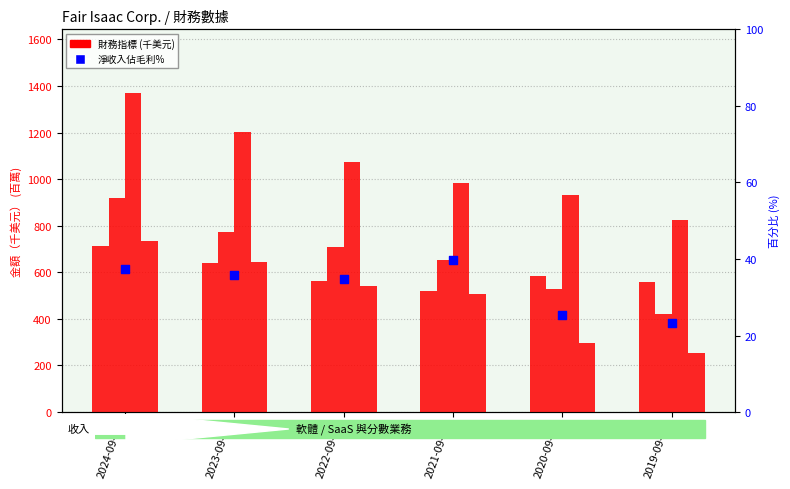

At how many categories does at least one series exceed 200?

6